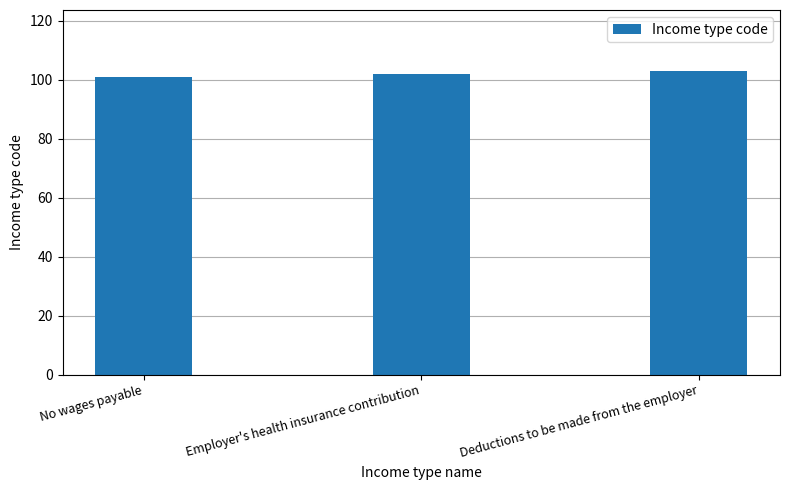

Does the chart contain any negative values?

No